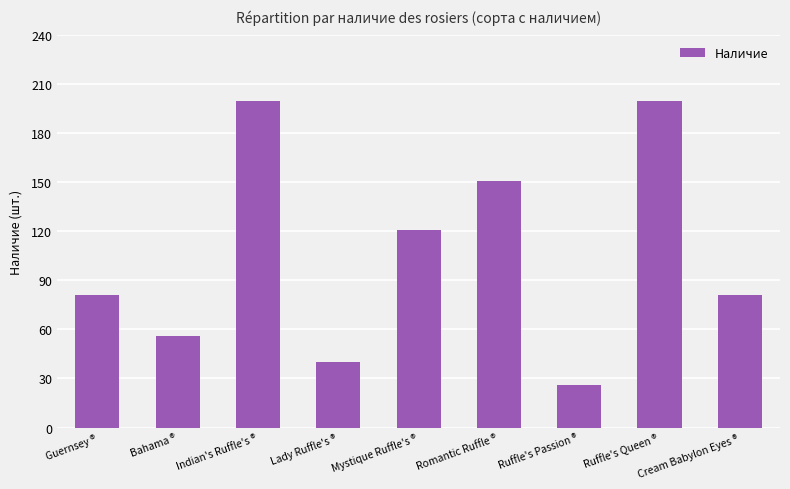

Reading left to right, list all the values displayed in this chart.

81	56	200	40	121	151	26	200	81